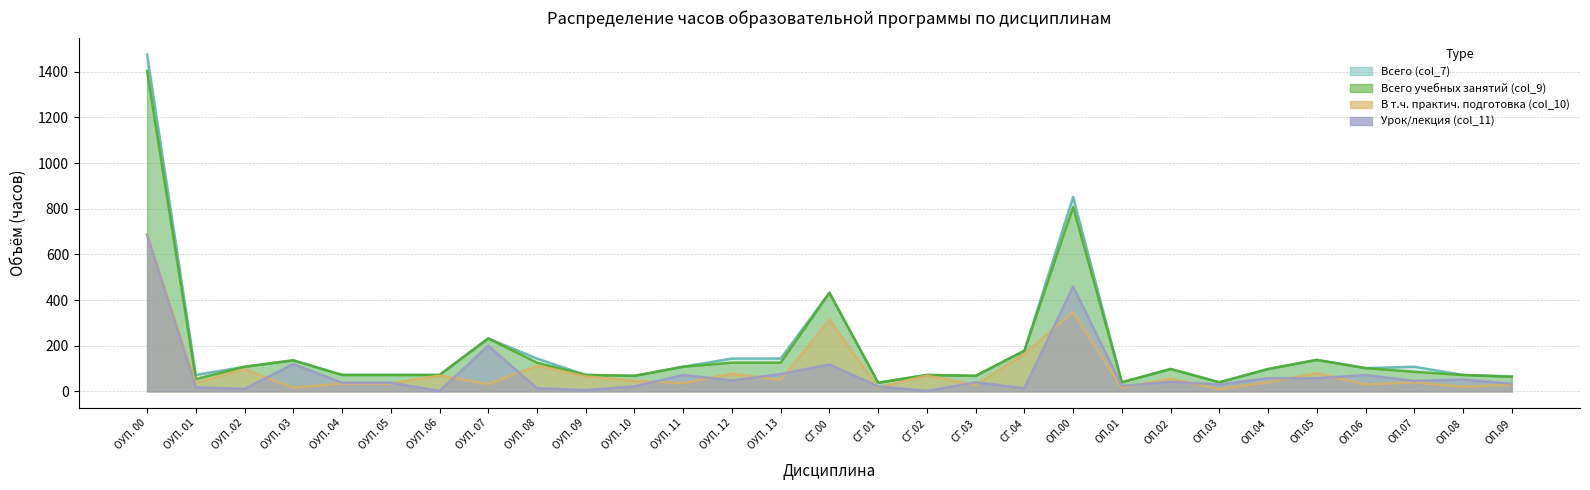

What is the sum of all В т.ч. практич. подготовка (col_10) values?

2656